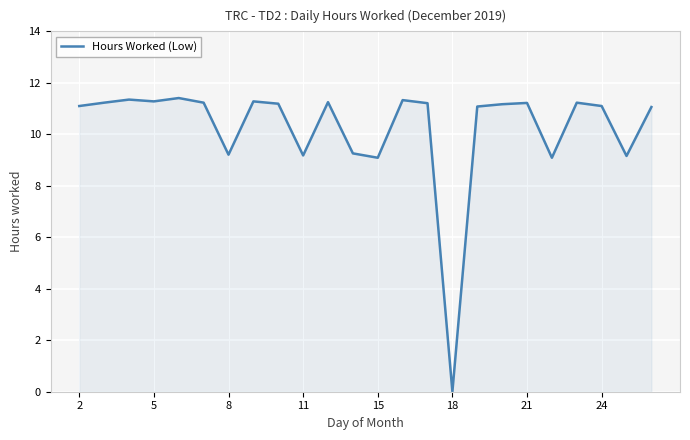

What is the difference between the maximum and minimum values?

11.4